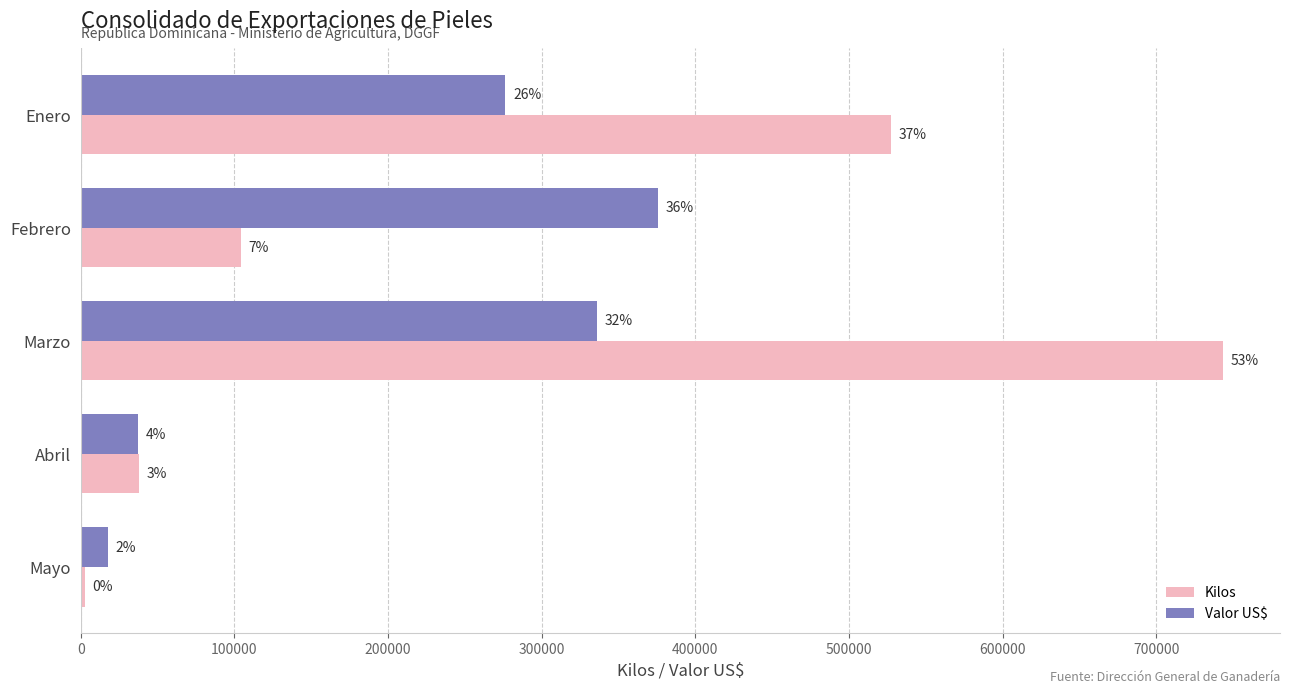

What are all the series names shown in the legend?

Kilos, Valor US$